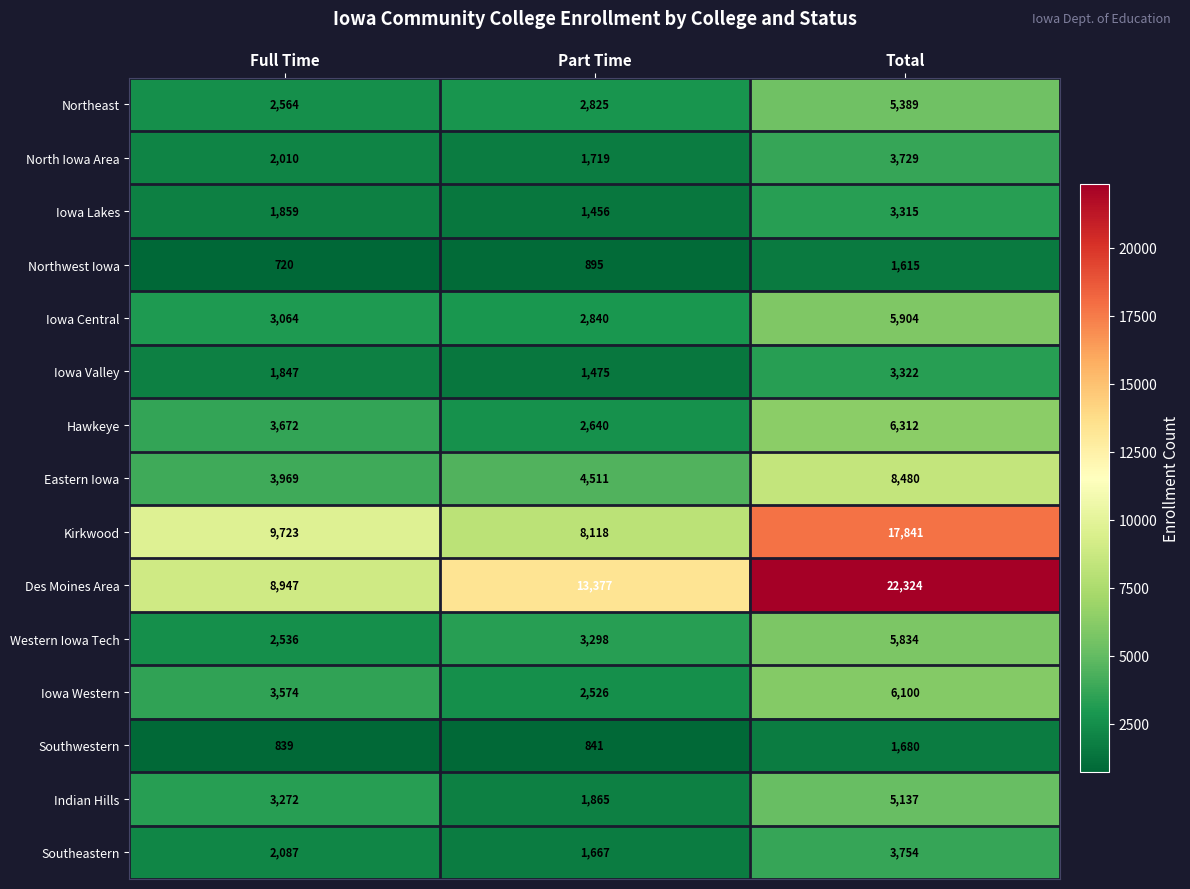

What is the sum of all Northwest Iowa values?

3230